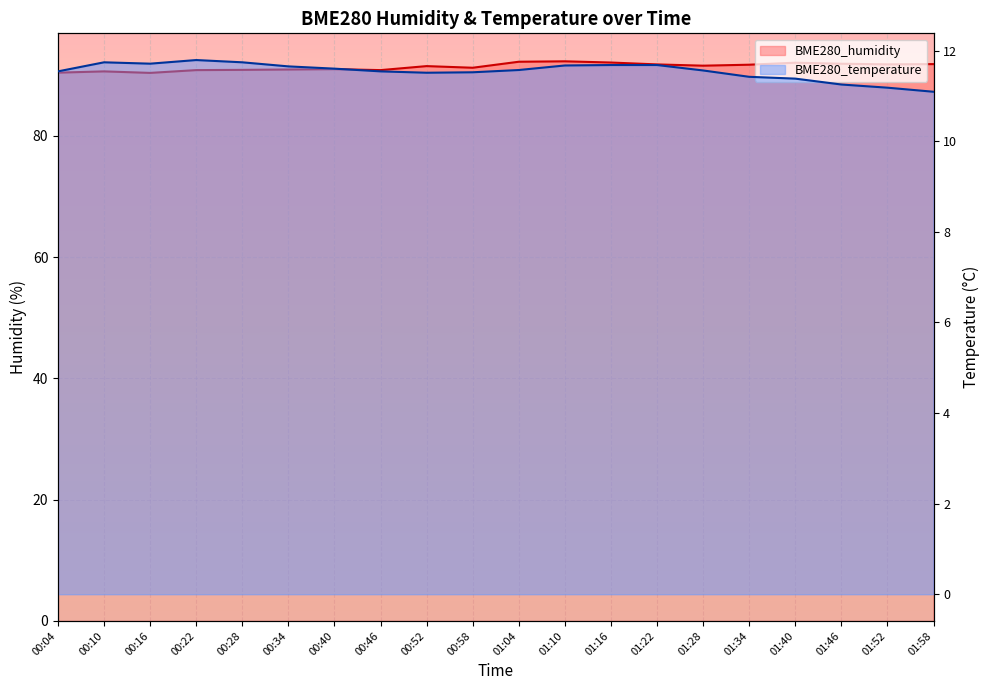

Which series has the largest total across all categories?

BME280_humidity